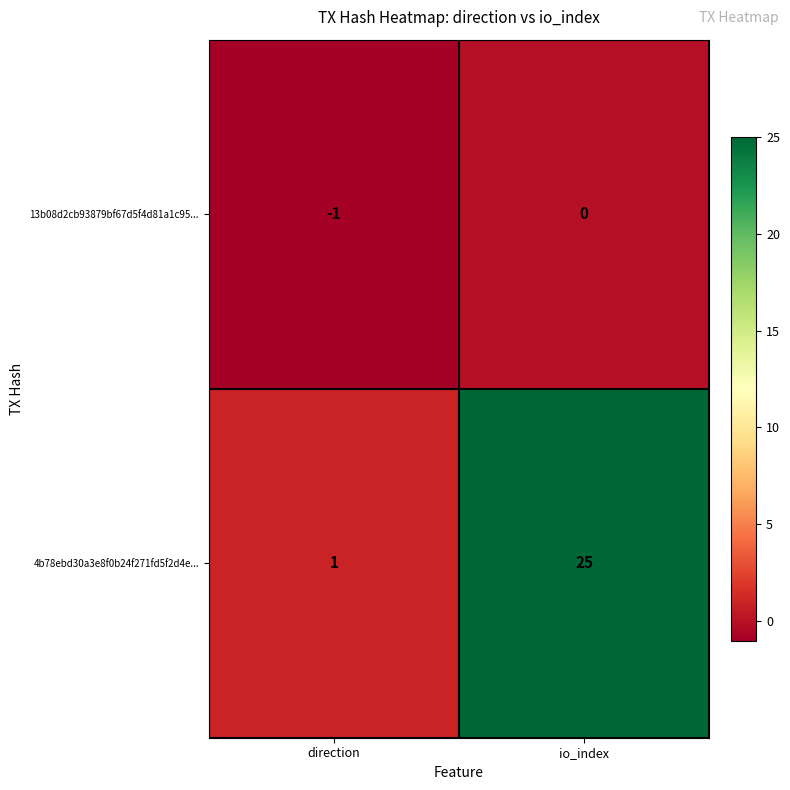

List the series in order of their peak value, highest first.

4b78ebd30a3e8f0b24f271fd5f2d4e..., 13b08d2cb93879bf67d5f4d81a1c95...